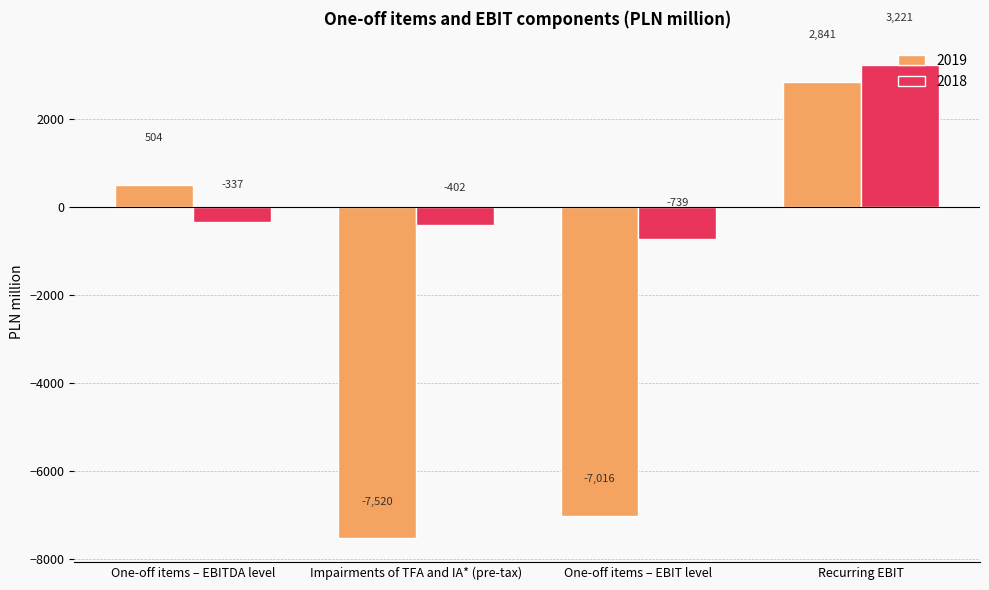

Between One-off items – EBIT level and Recurring EBIT, which series saw the biggest shift?

2019